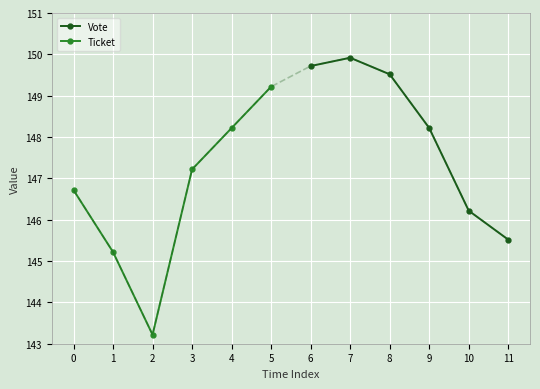

What is the sum of all Ticket values?

879.8